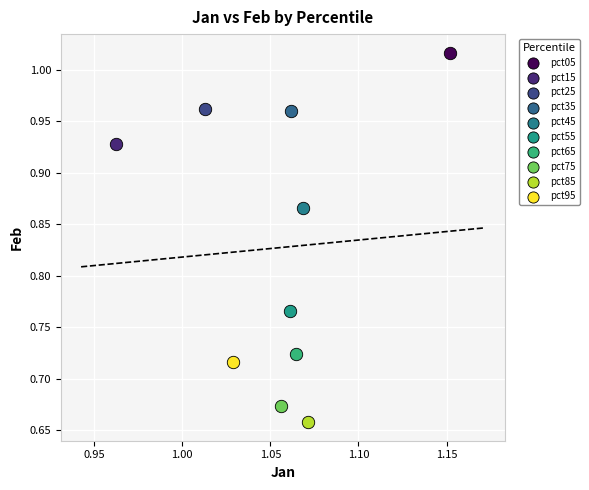

What are all the series names shown in the legend?

pct05, pct15, pct25, pct35, pct45, pct55, pct65, pct75, pct85, pct95